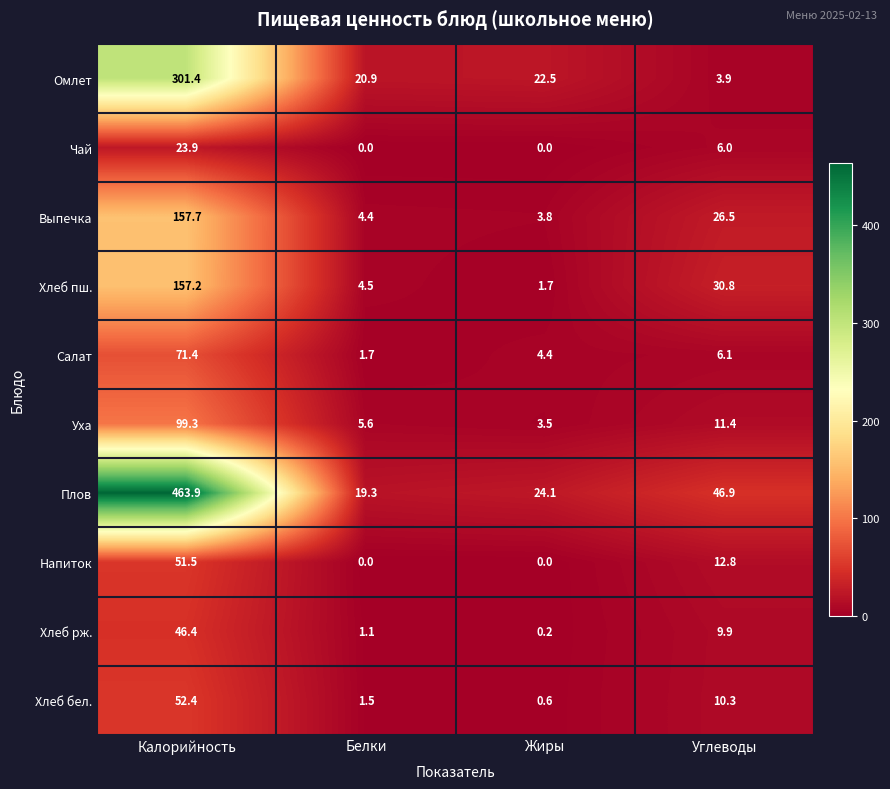

What is the maximum value shown in the chart?

463.9